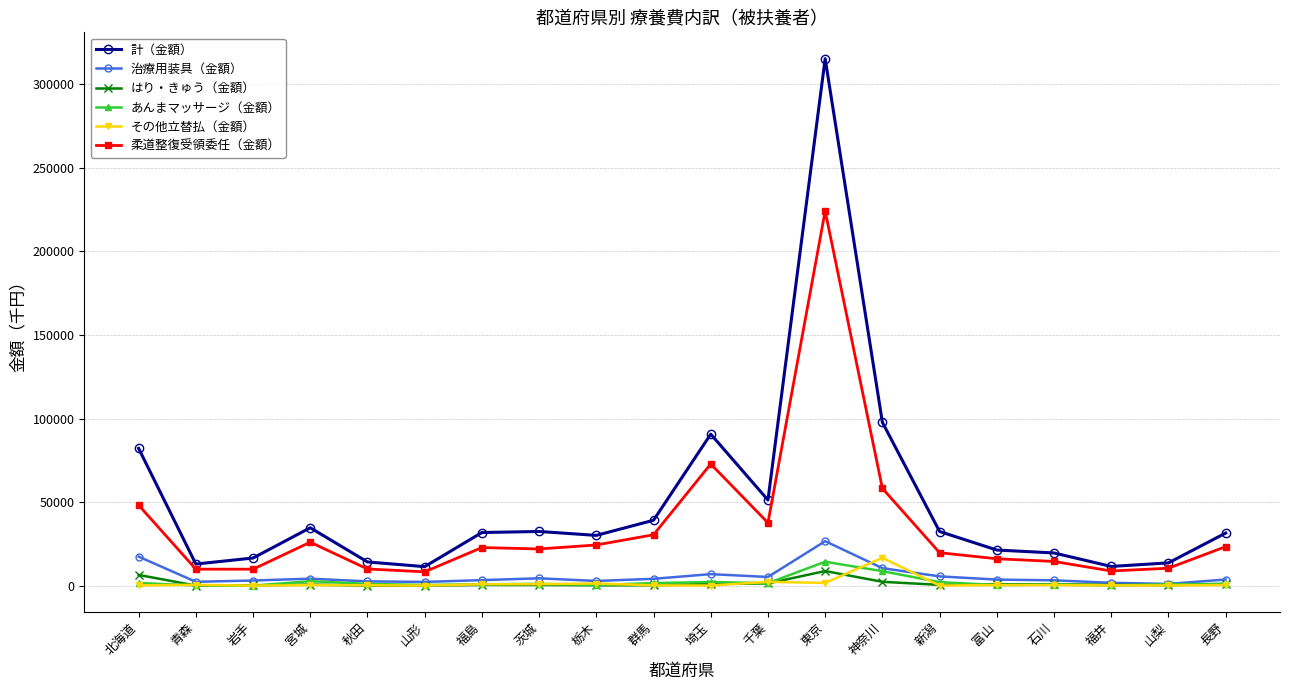

At which label is 柔道整復受領委任（金額） closest to 116284?

埼玉